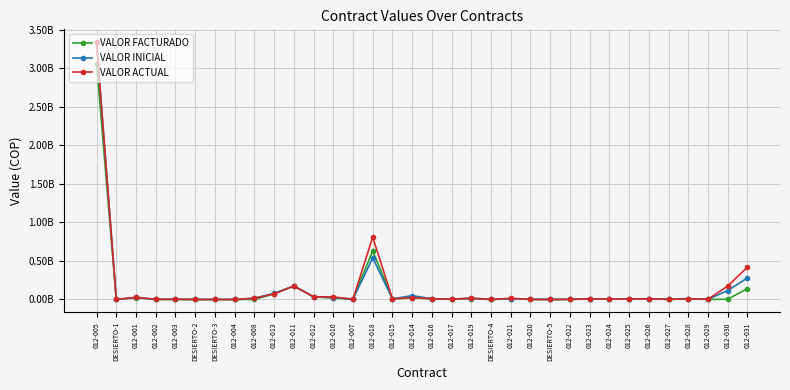

What is the difference between the VALOR ACTUAL values at 012-027 and DESIERTO-5?

1312350